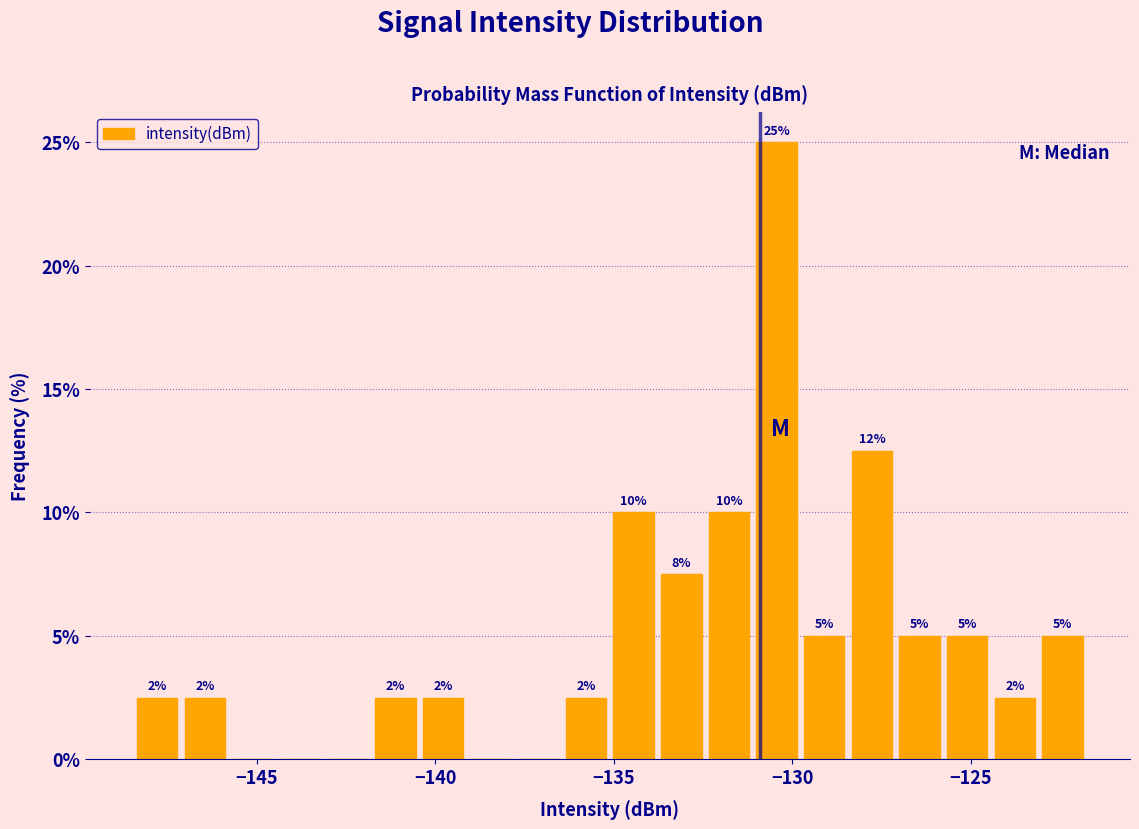

Read against the x-axis, roughly where is the centre of the tallest bar?

-130.5